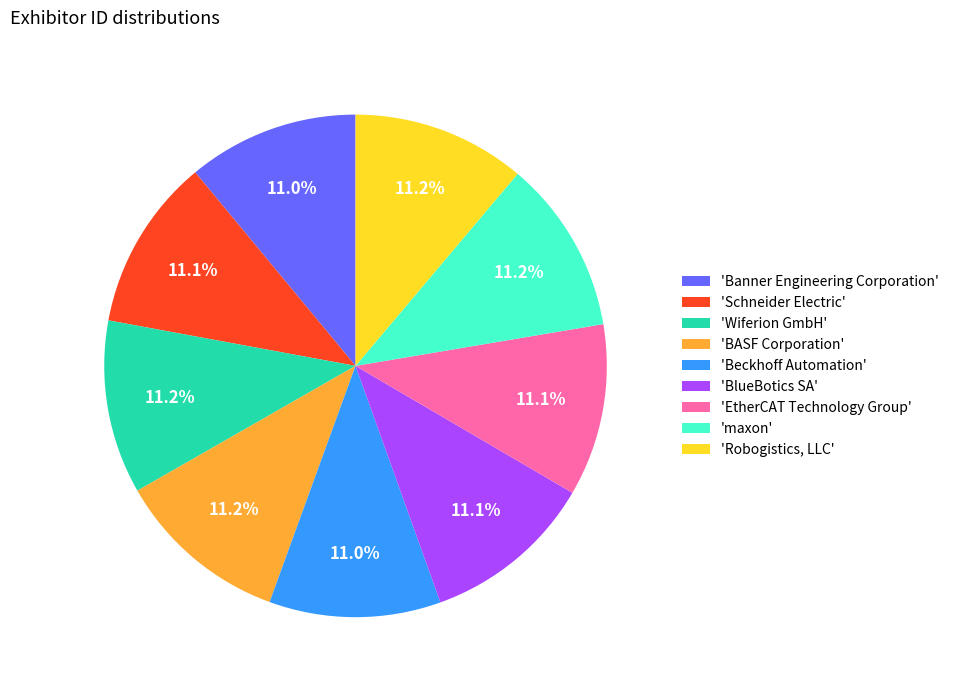

What is the ratio of the value at 'EtherCAT Technology Group' to the value at 'BlueBotics SA'?

1.0